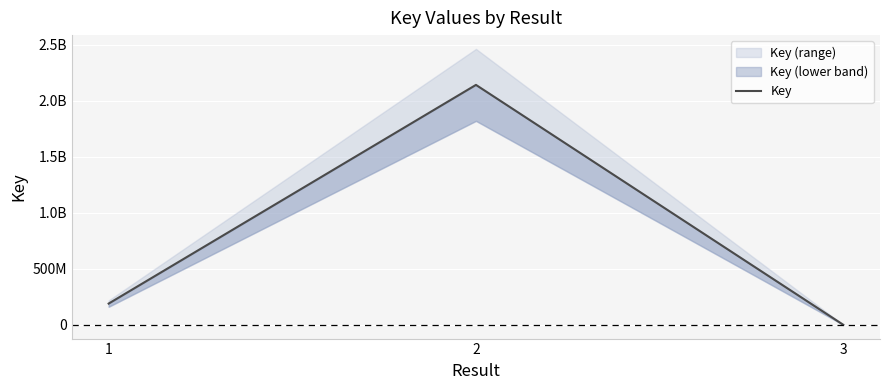

Rank the categories by value from lowest to highest.

3, 1, 2